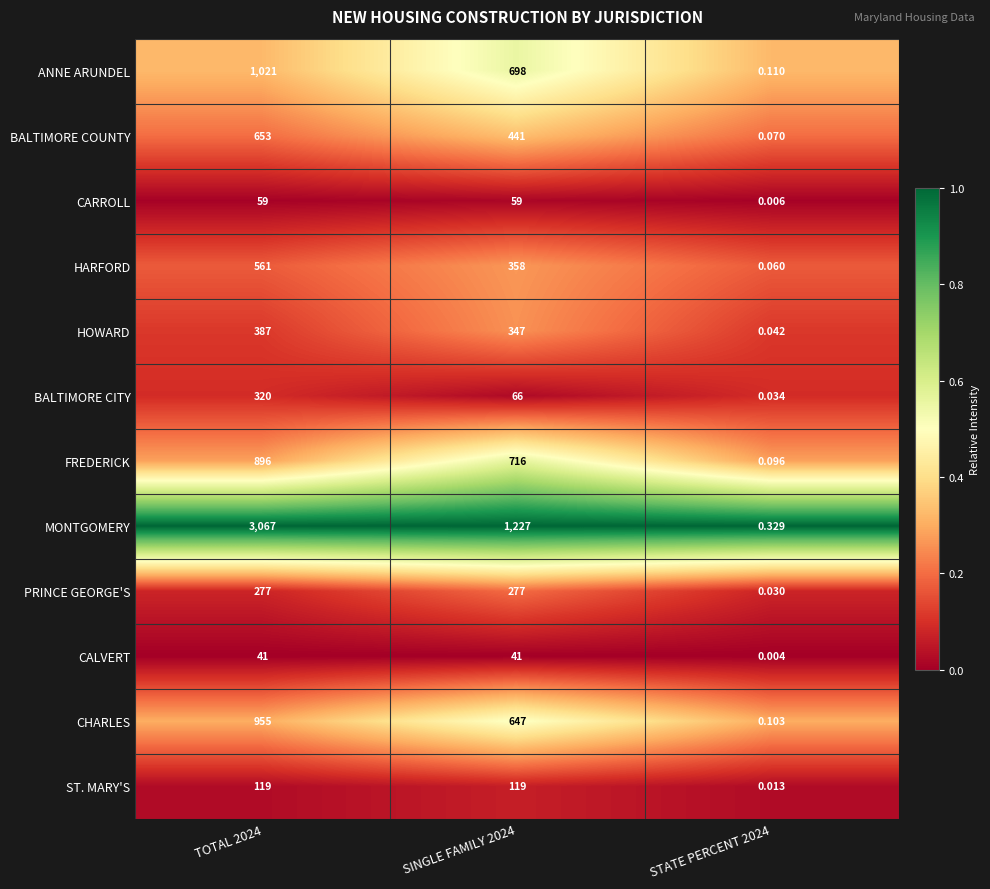

Rank the series at STATE PERCENT 2024 from lowest to highest value.

CALVERT, CARROLL, ST. MARY'S, PRINCE GEORGE'S, BALTIMORE CITY, HOWARD, HARFORD, BALTIMORE COUNTY, FREDERICK, CHARLES, ANNE ARUNDEL, MONTGOMERY